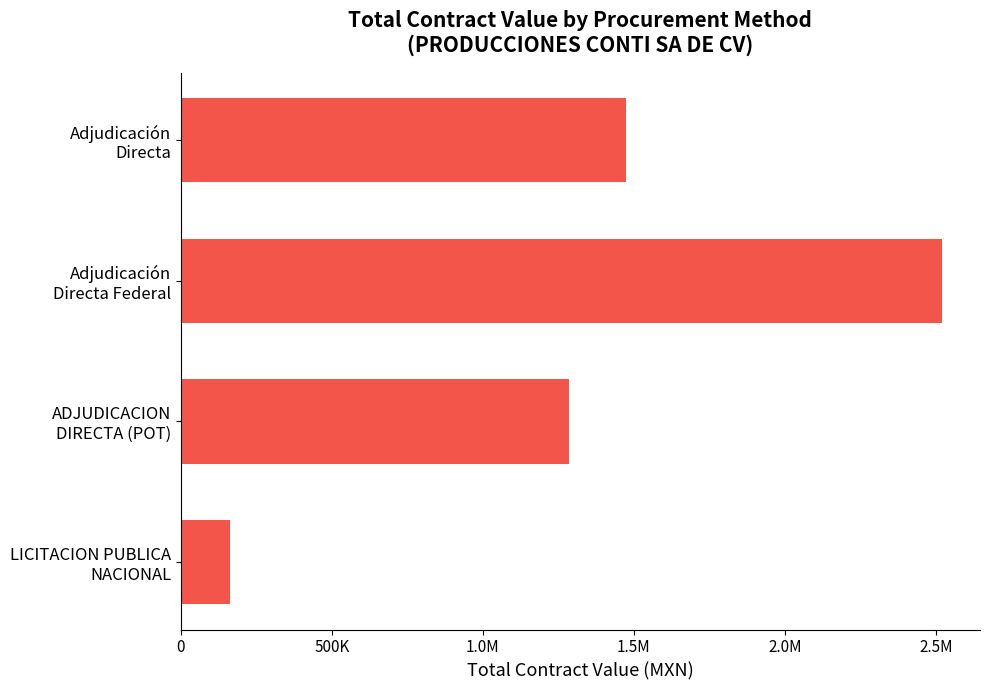

Does the chart contain any negative values?

No